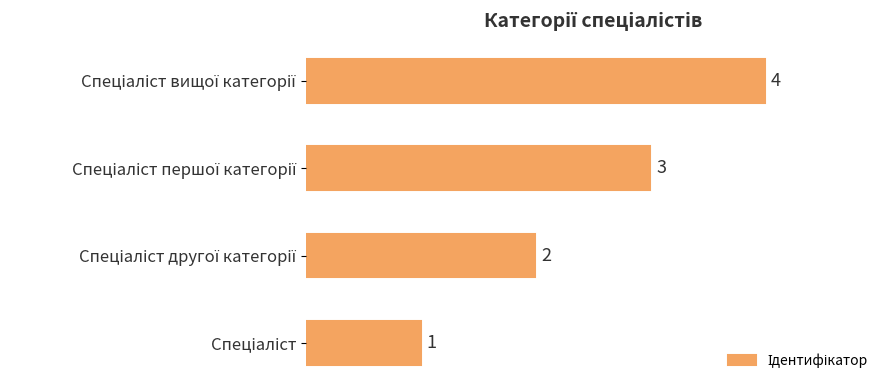

How many values are between 2 and 4?

3